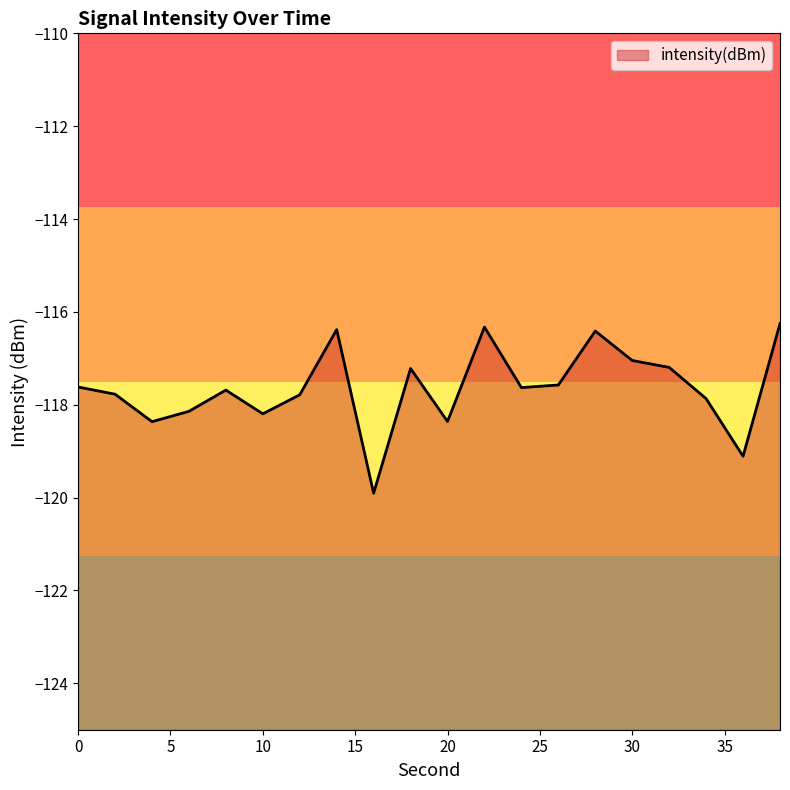

What is the average value?

-117.6